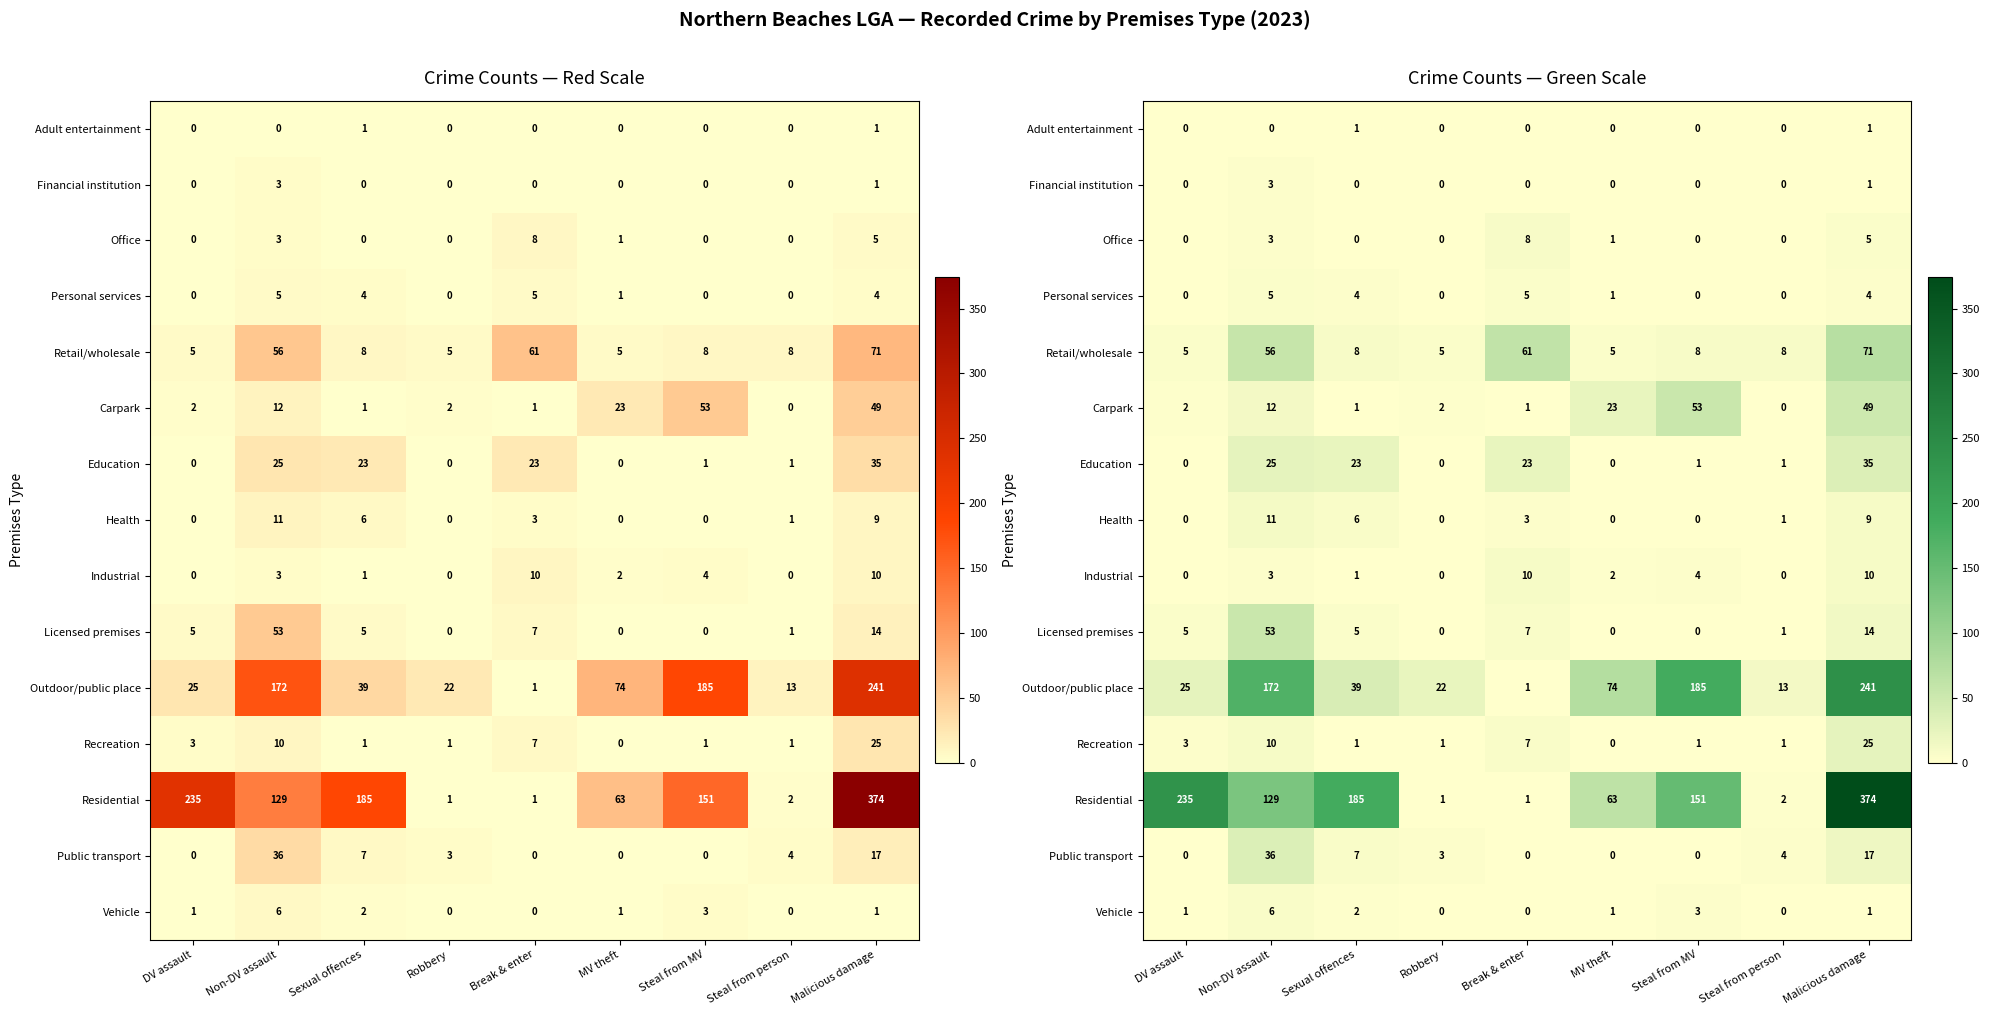

How many series are shown in this chart?

15